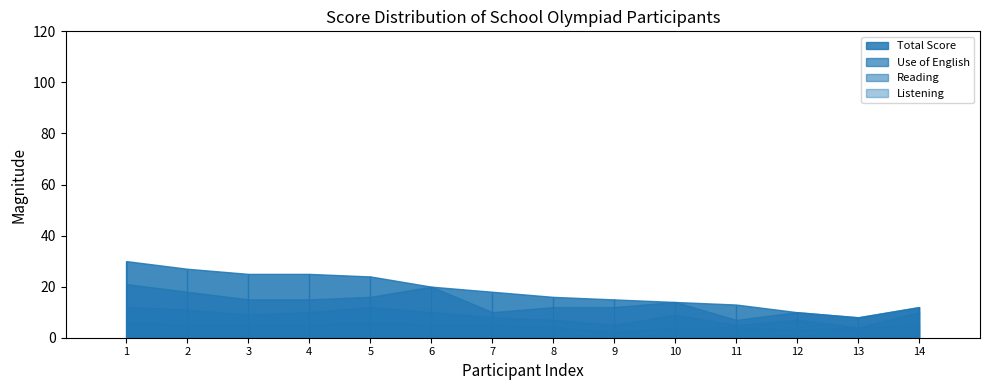

The Use of English series shows 5 at 9. True or false?

False